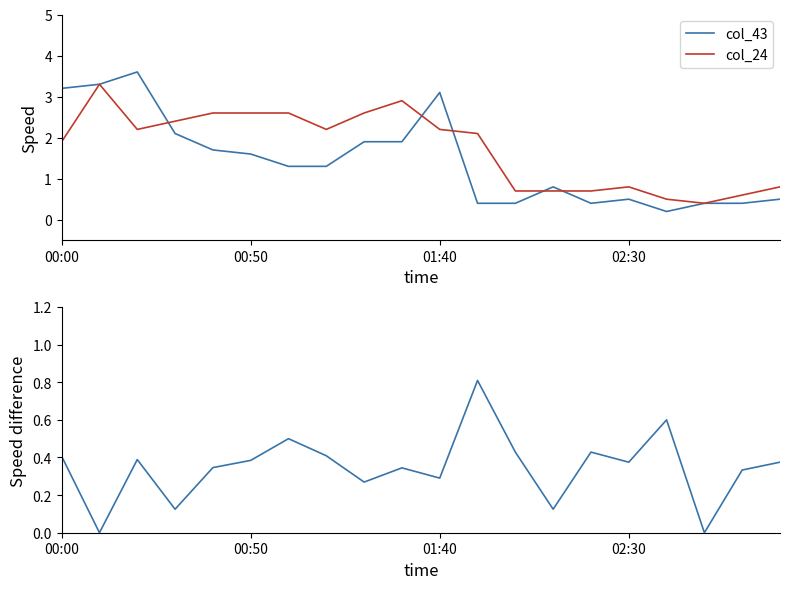

What is the highest value of the col_24 series?

3.3